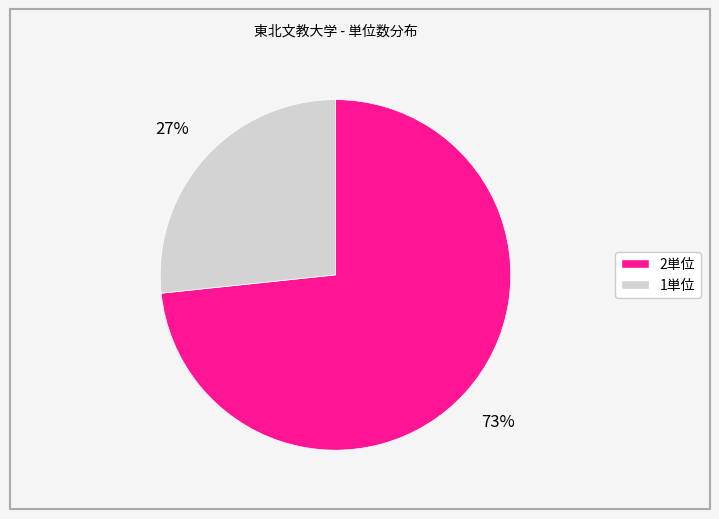

Rank the categories by value from lowest to highest.

1単位, 2単位